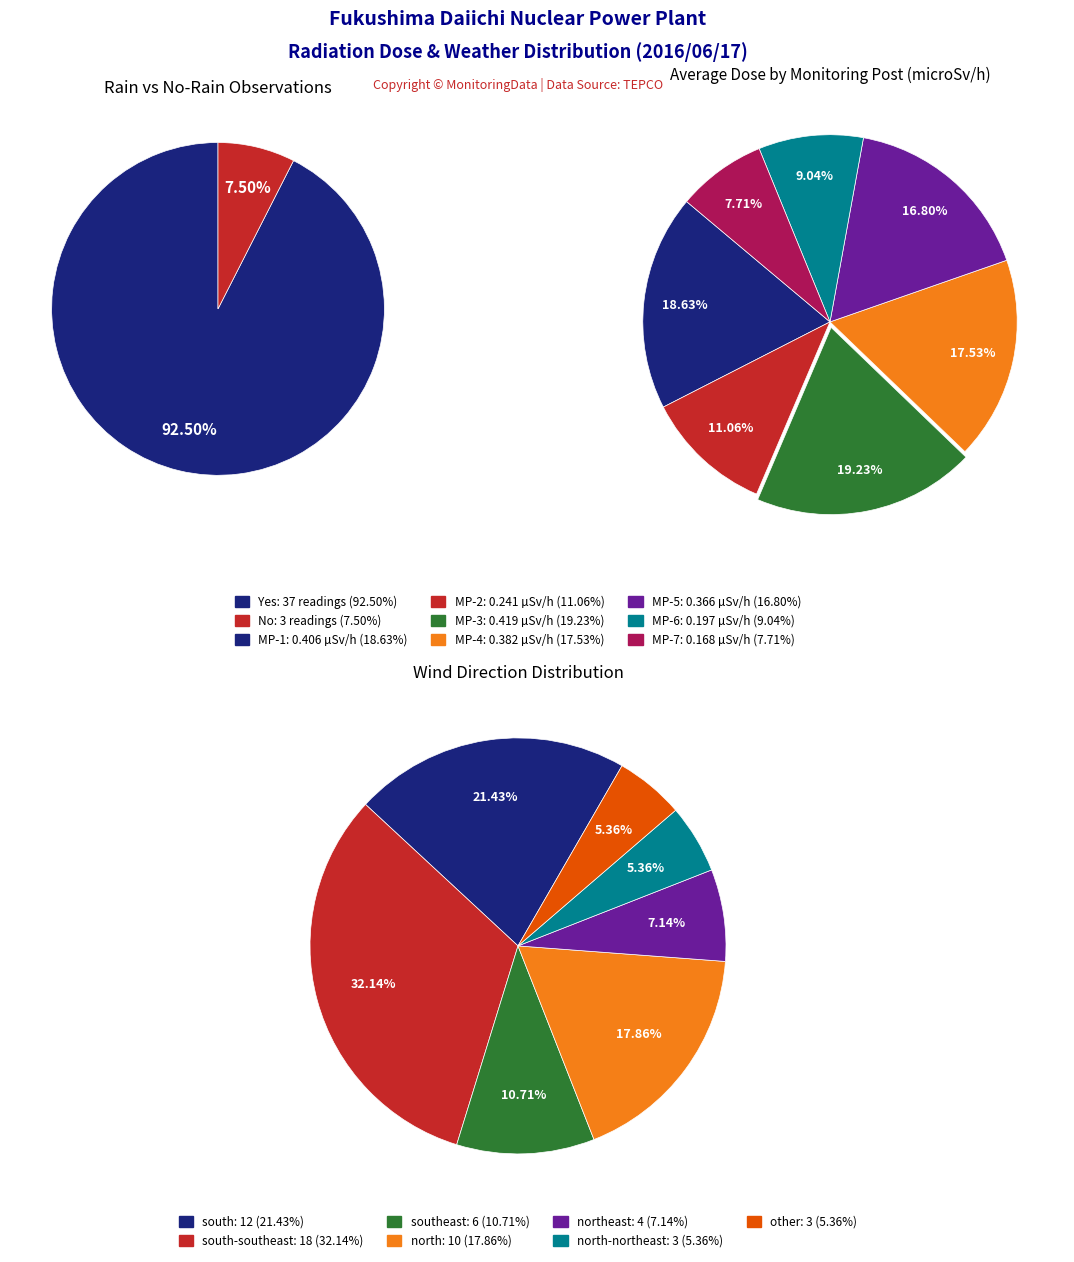

What is the change in value from 3 to 6?

-0.2